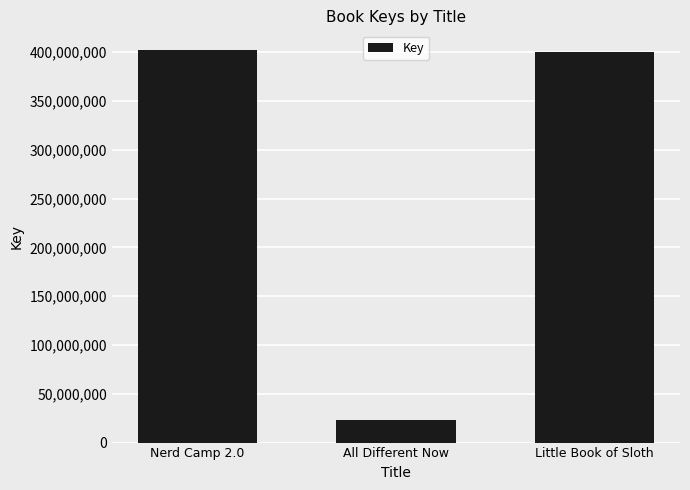

Are the bars grouped side by side (vs. stacked)?

No